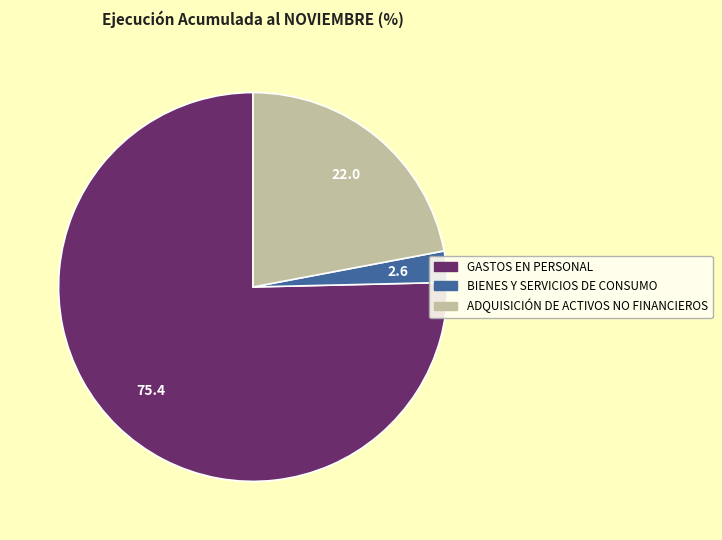

The GASTOS EN PERSONAL slice represents 75% of the pie. True or false?

True